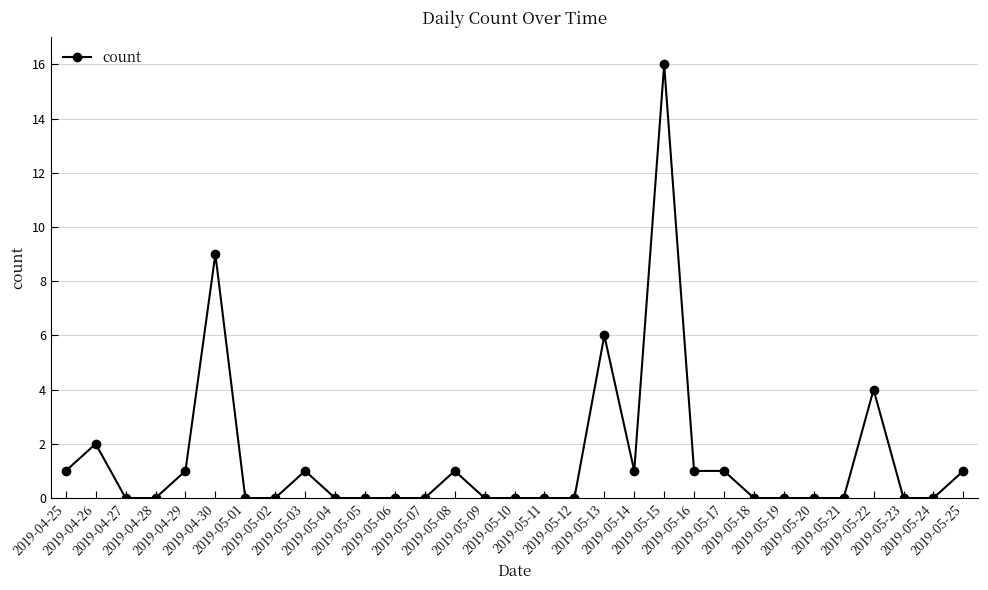

What is the difference between the second highest and second lowest values?

9